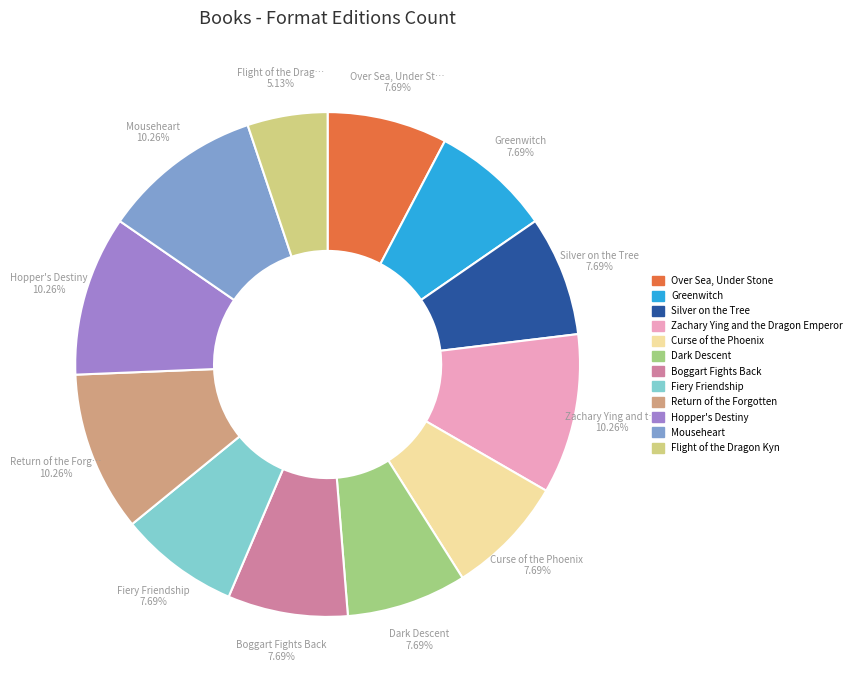

What is the smallest slice in the pie chart?

Flight of the Dragon Kyn